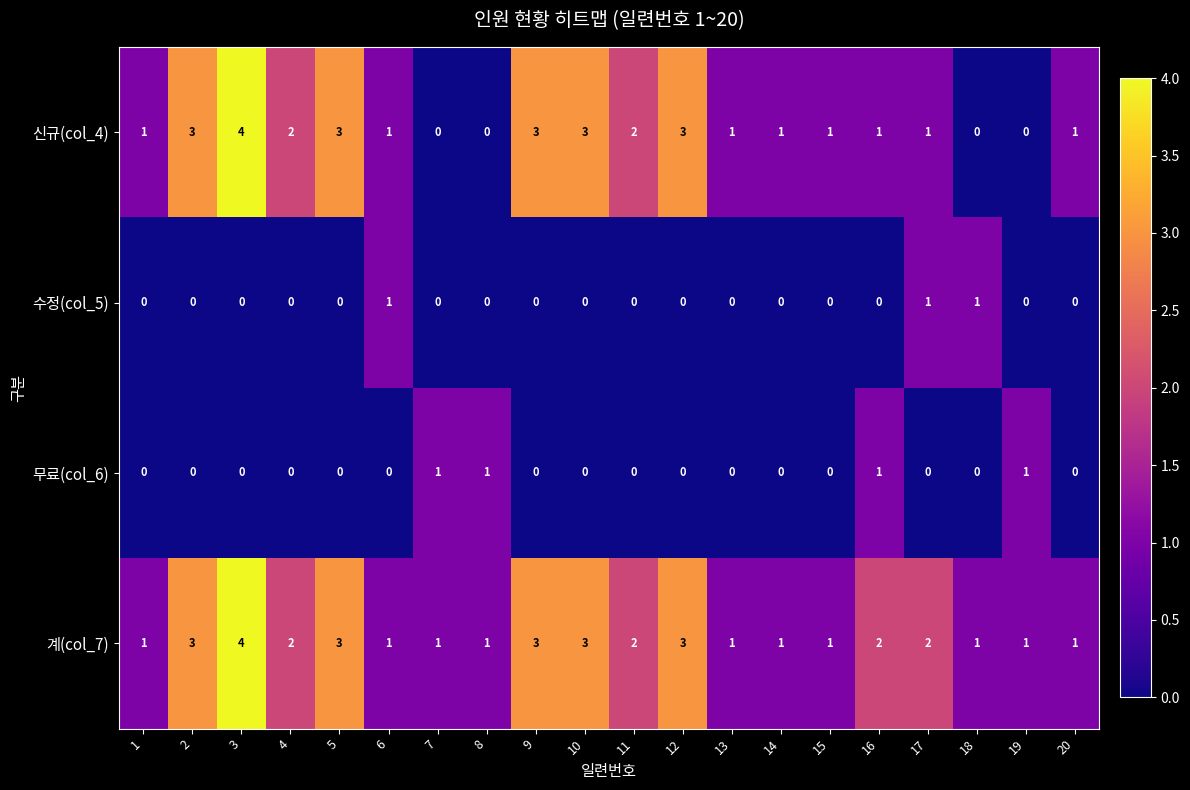

Which series has the largest total across all categories?

계(col_7)